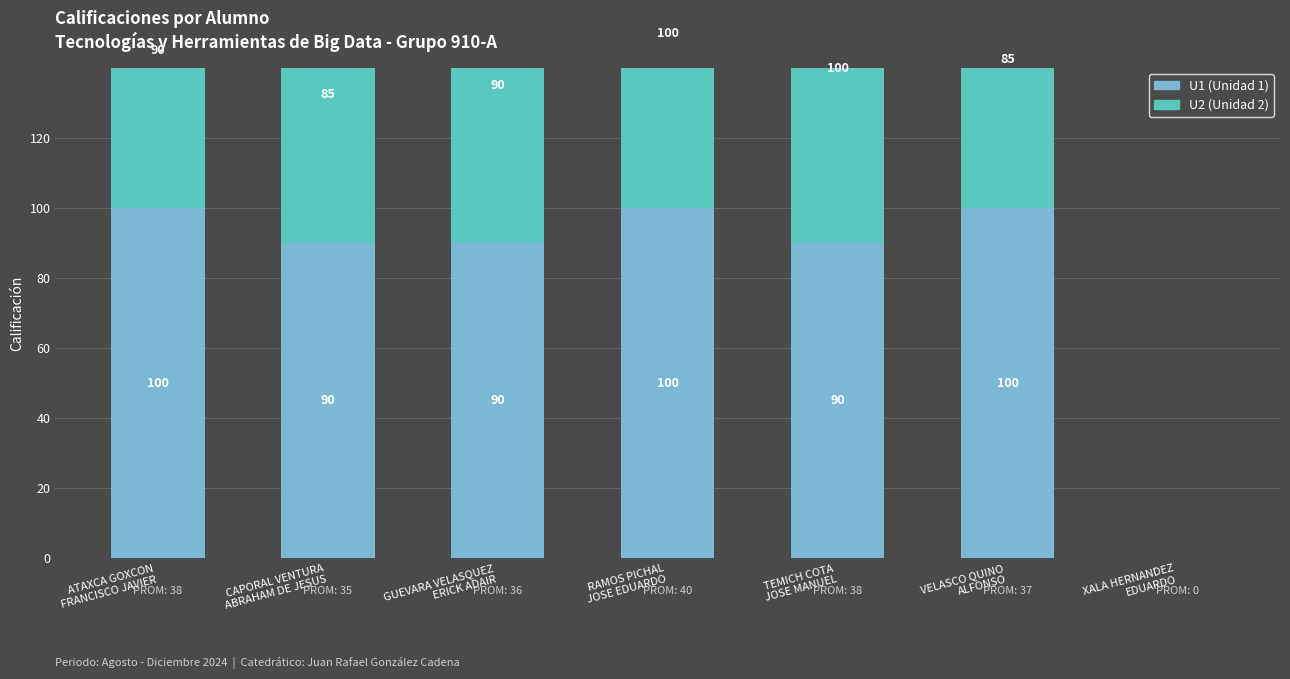

What position from the left is GUEVARA VELASQUEZ
ERICK ADAIR?

3